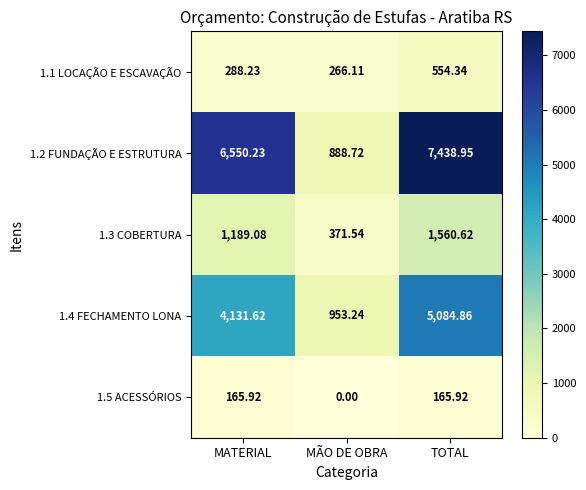

How many series are shown in this chart?

5